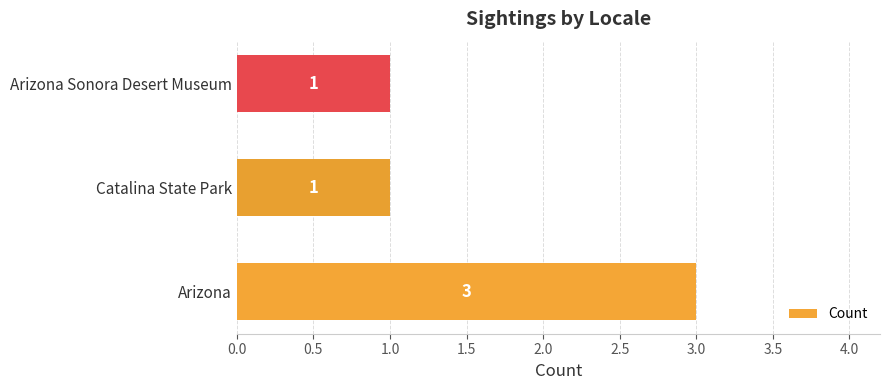

How many distinct data groups are displayed?

1